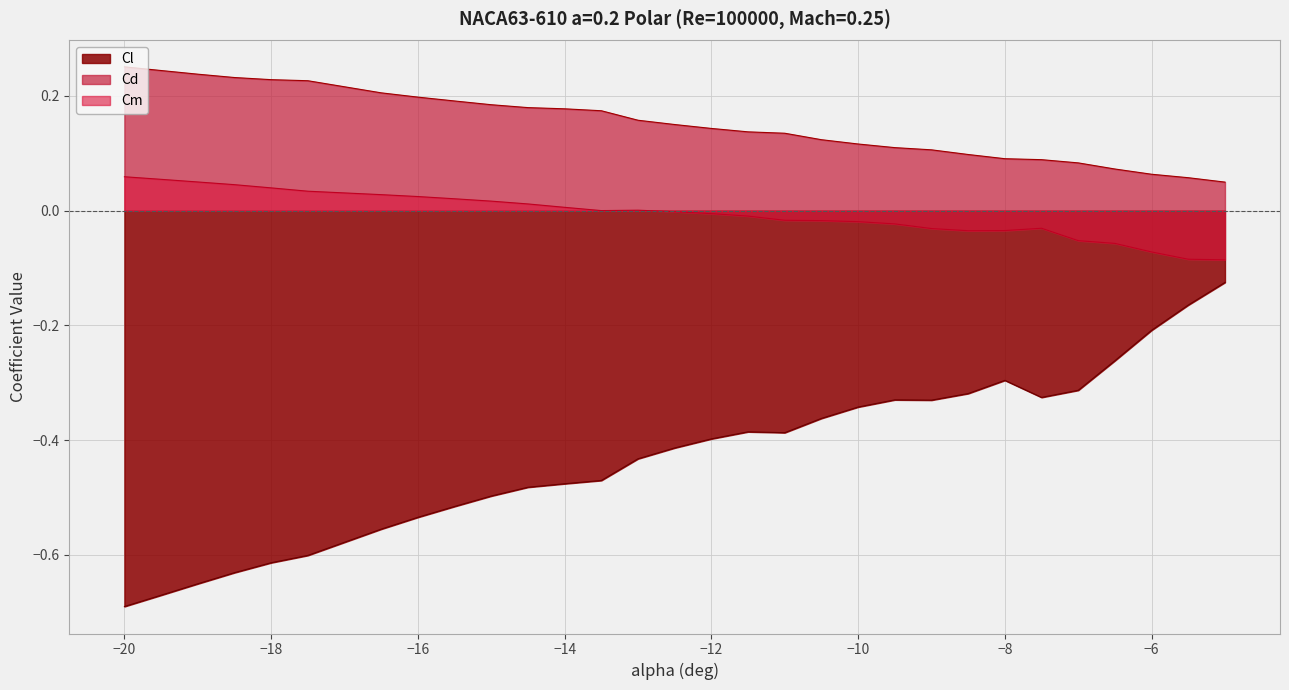

Does the chart display data point markers on the line(s)?

No